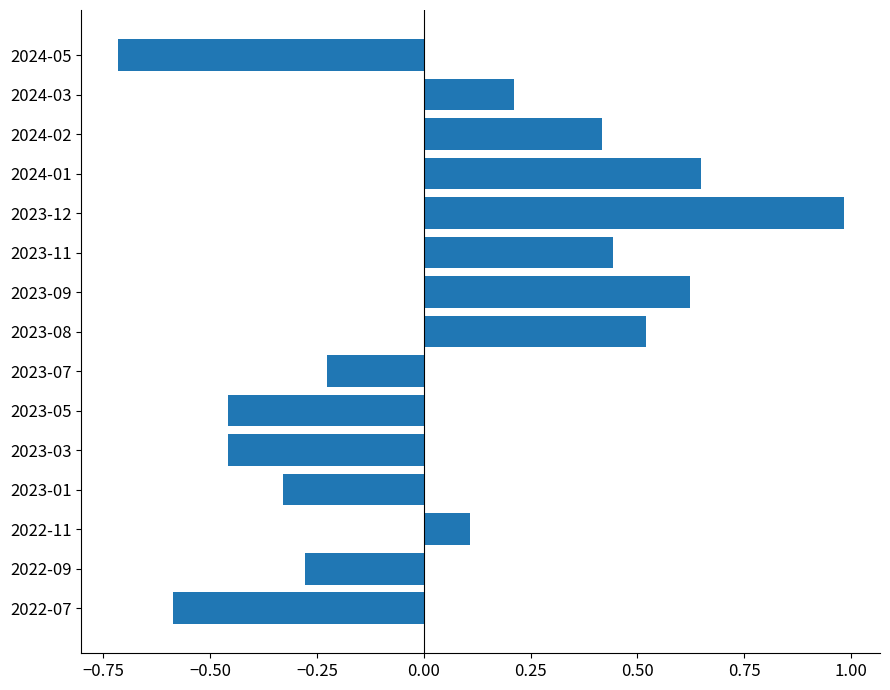

The value at 2023-11 is 0.6. True or false?

False